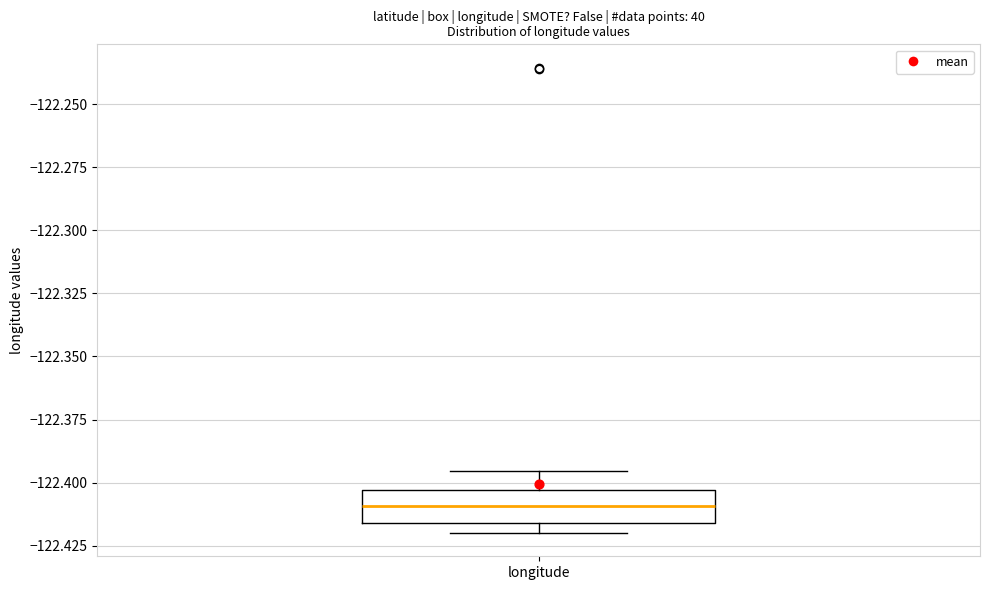

Where does the upper whisker of the box for longitude end on the y-axis? The values are not printed on the chart, so give them approximately, as read against the axis.

-122.395